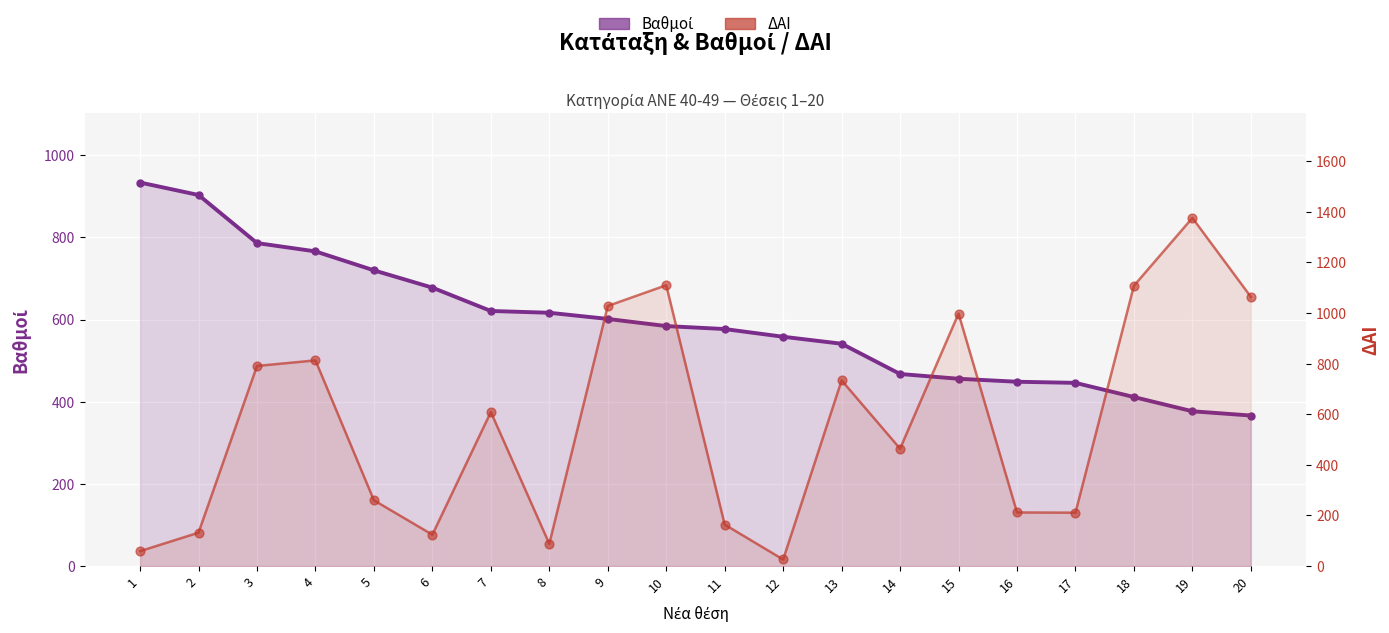

What is the total value across all series at 20?

1430.4